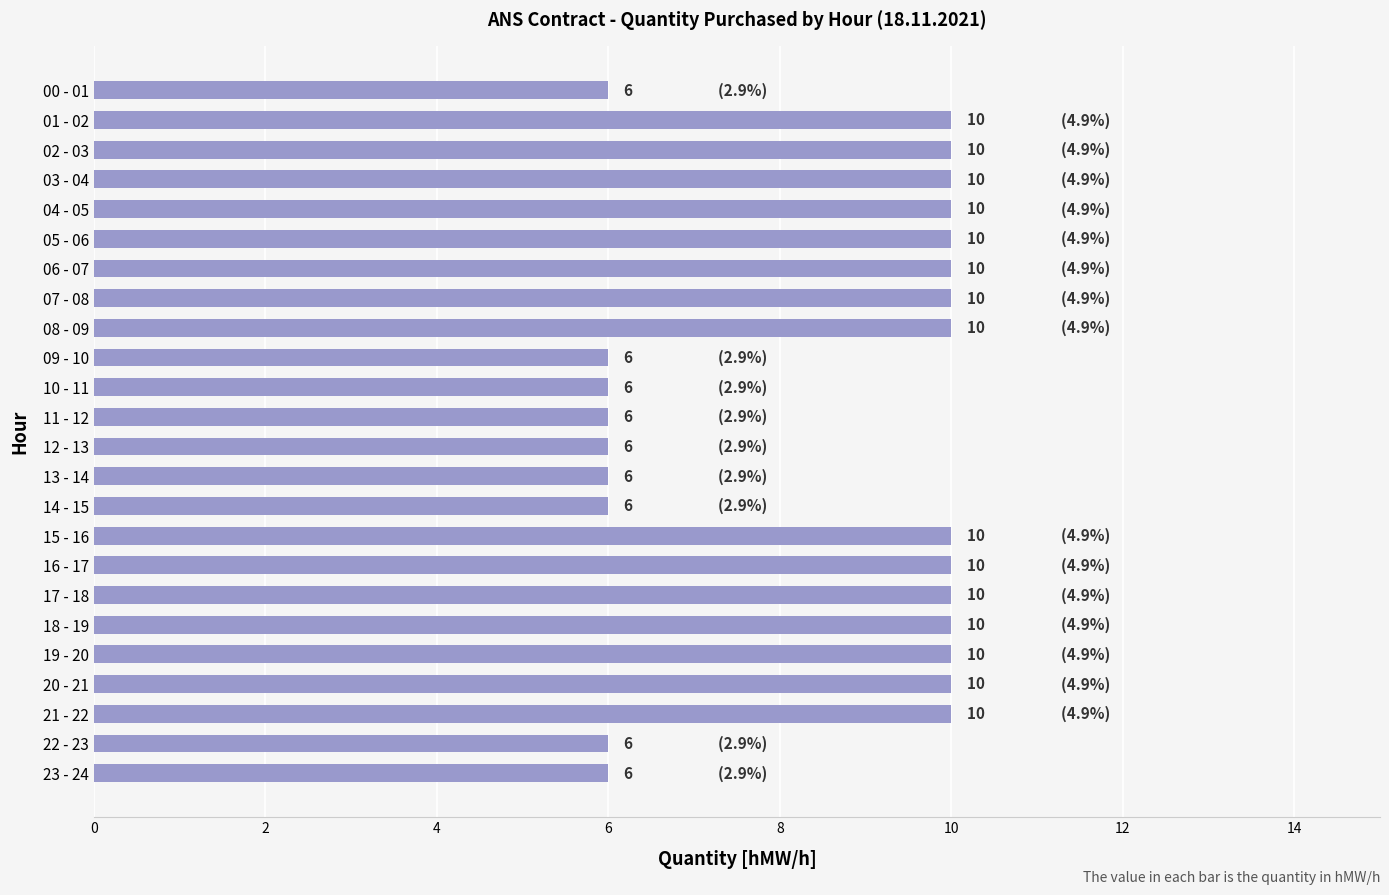

How many values are between 6 and 10?

24